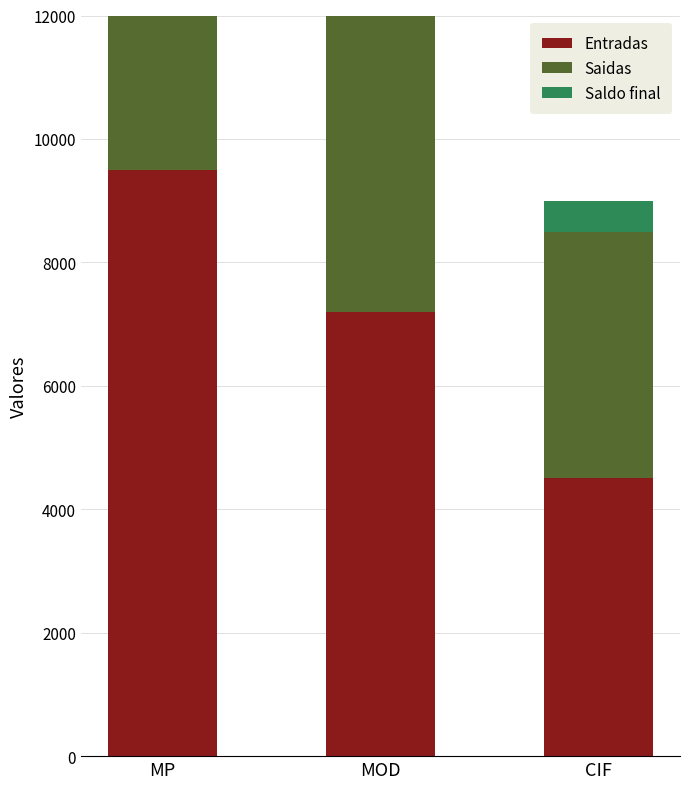

Which series has the widest spread of values?

Entradas